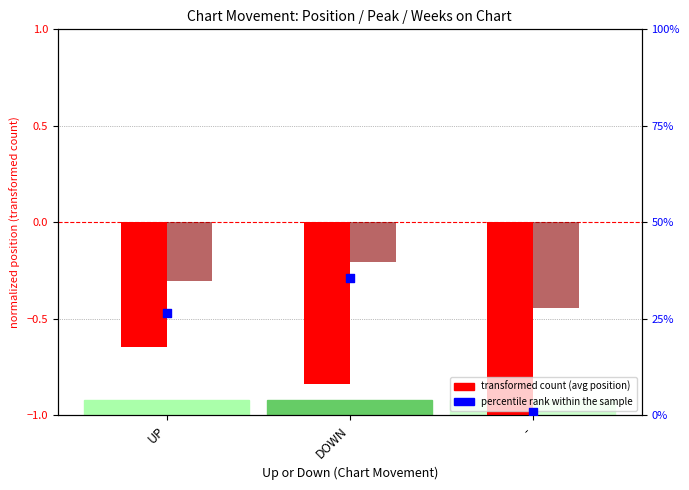

At how many categories does at least one series exceed 19?

2